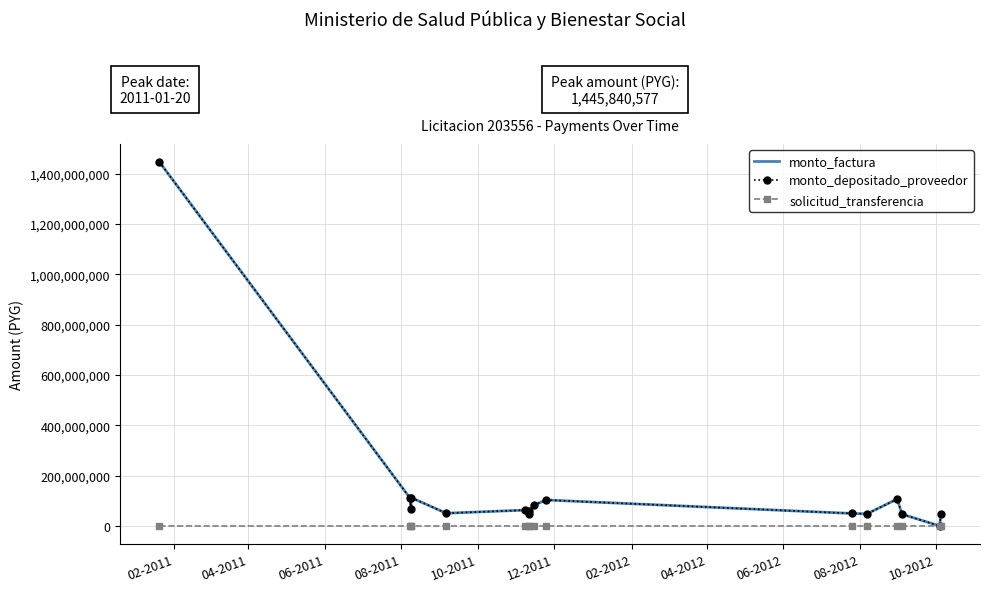

Is this an area chart (filled region under the line)?

No